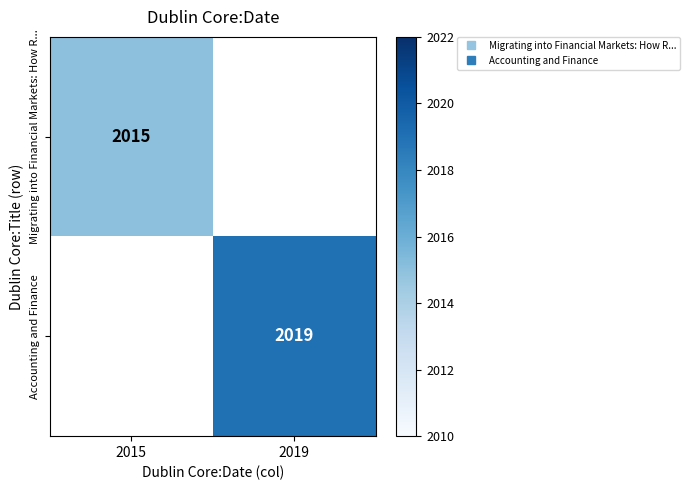

At which label does Migrating into Financial Markets: How R... reach its minimum?

2015